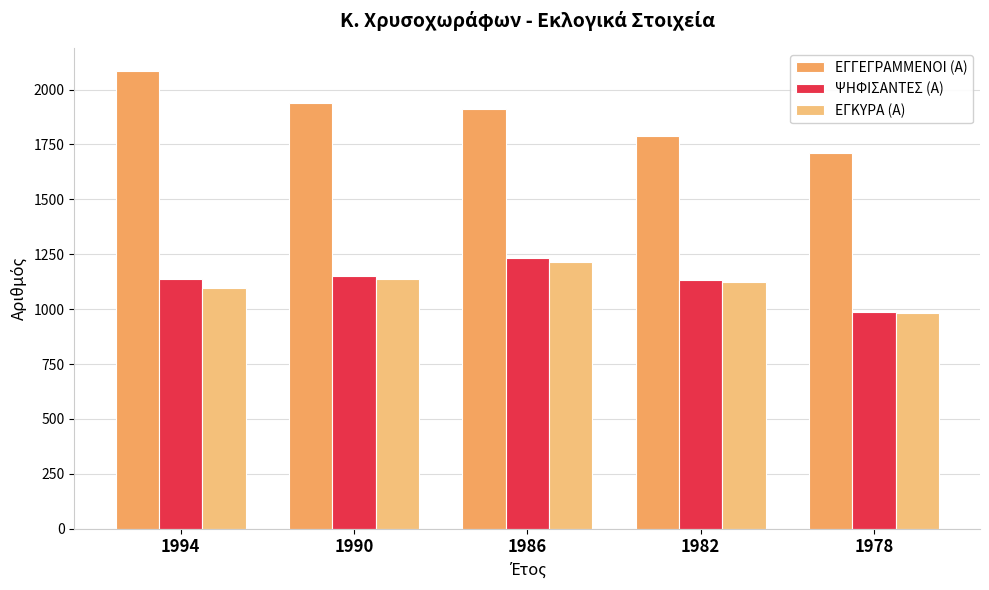

Which category has the highest value across all series?

1994